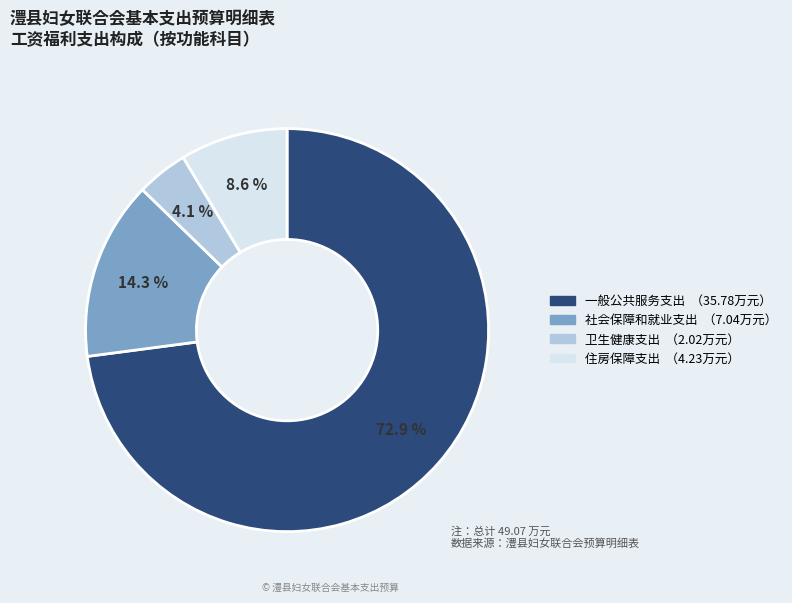

Which has a higher value, 一般公共服务支出 or 社会保障和就业支出?

一般公共服务支出